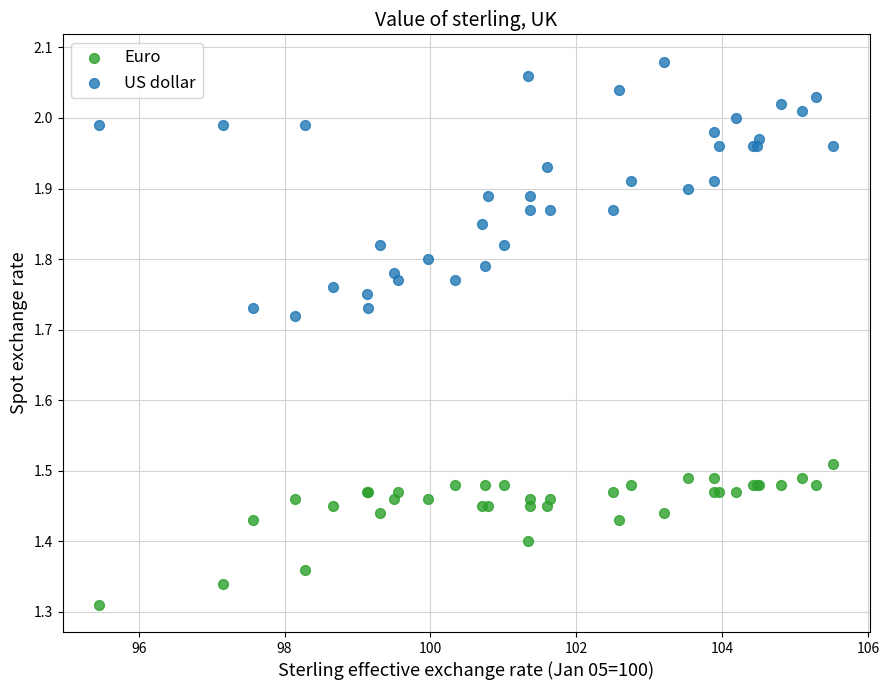

Which series contains the lowest Y value?

Euro